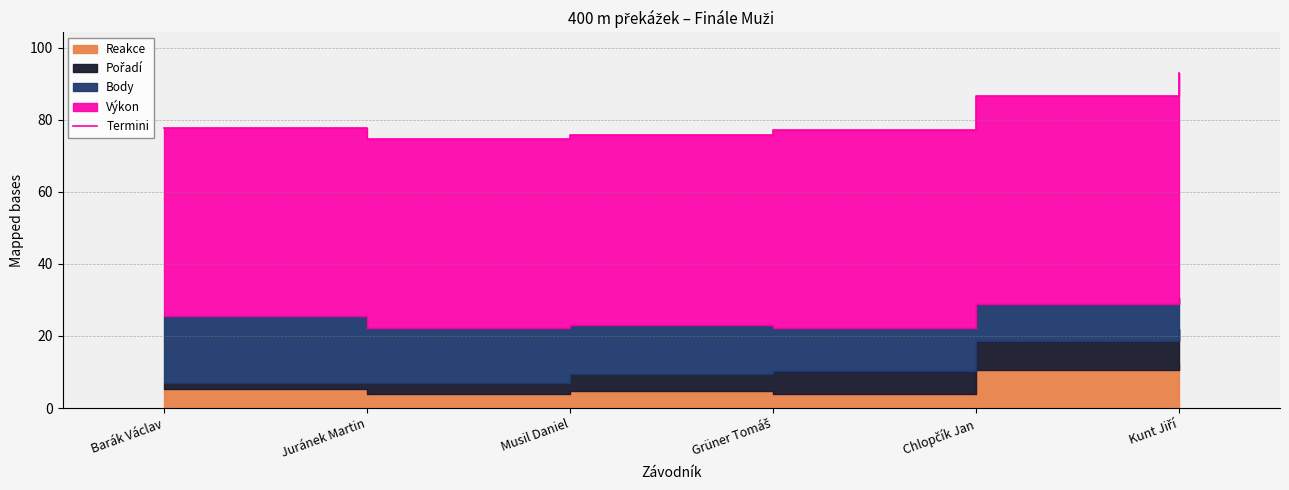

Rank the categories by value from lowest to highest.

Juránek Martin, Musil Daniel, Grüner Tomáš, Barák Václav, Chlopčík Jan, Kunt Jiří